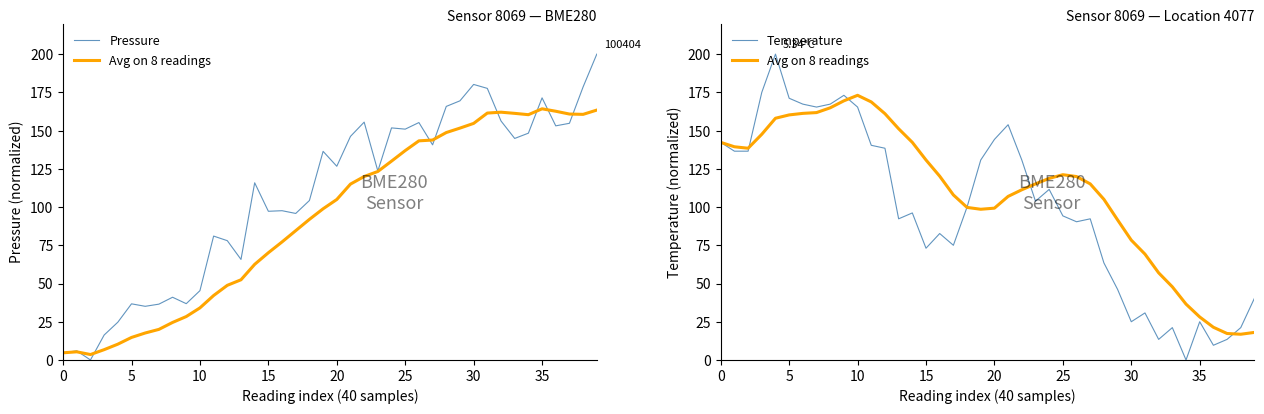

The value of Pressure at 24 is 151.8. True or false?

True